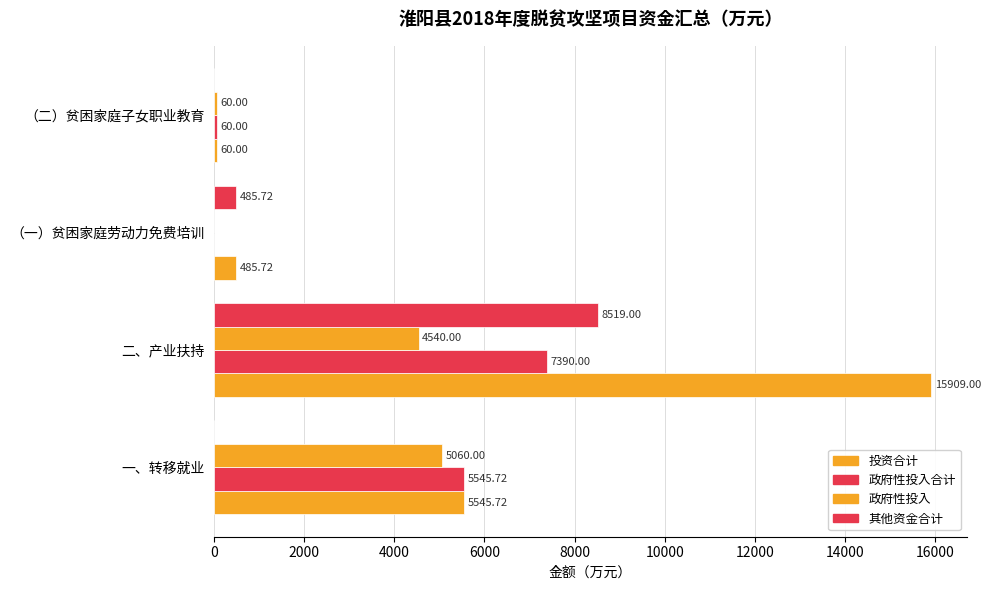

How many categories are shown in the chart?

4